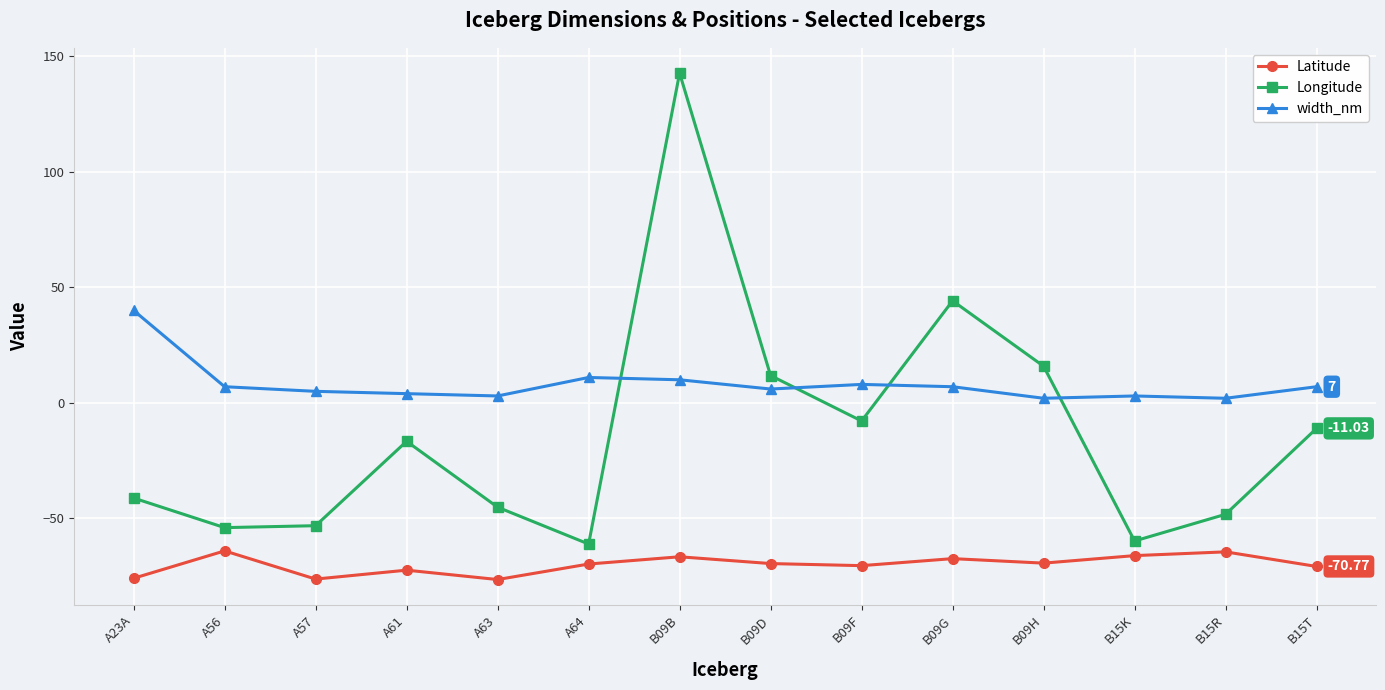

What is the difference between the highest and lowest values at A57?

81.2